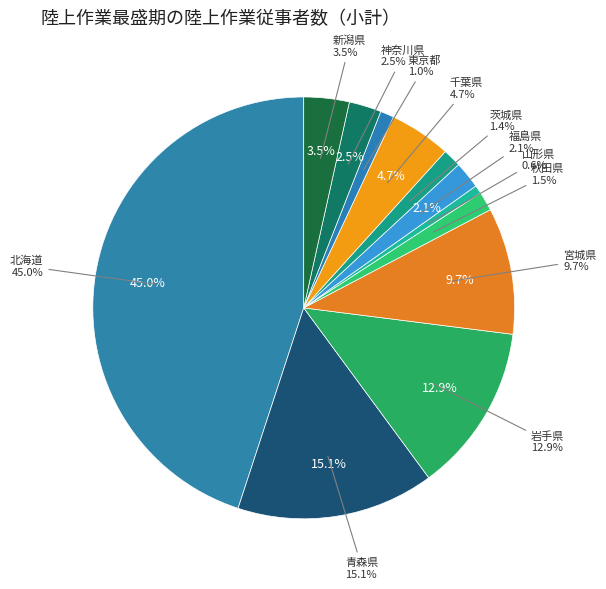

Between 新潟県 and 山形県, which is larger?

新潟県